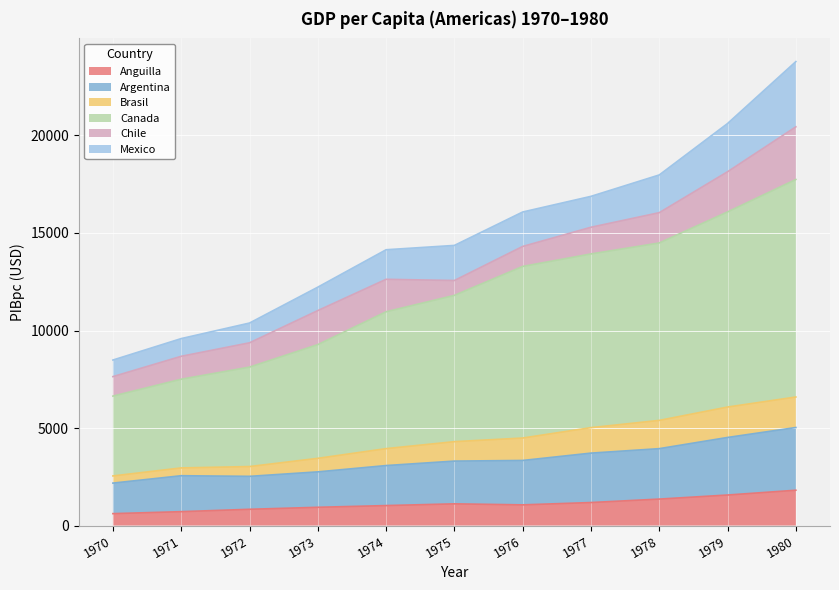

True or false: Canada and Argentina cross at least once.

False